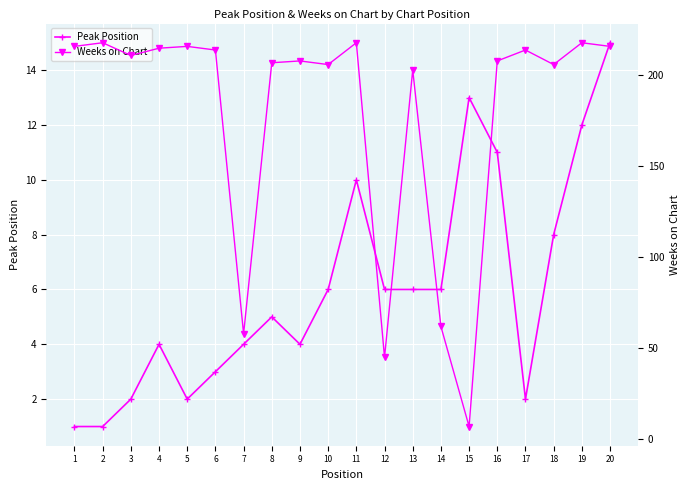

Is this an area chart (filled region under the line)?

No